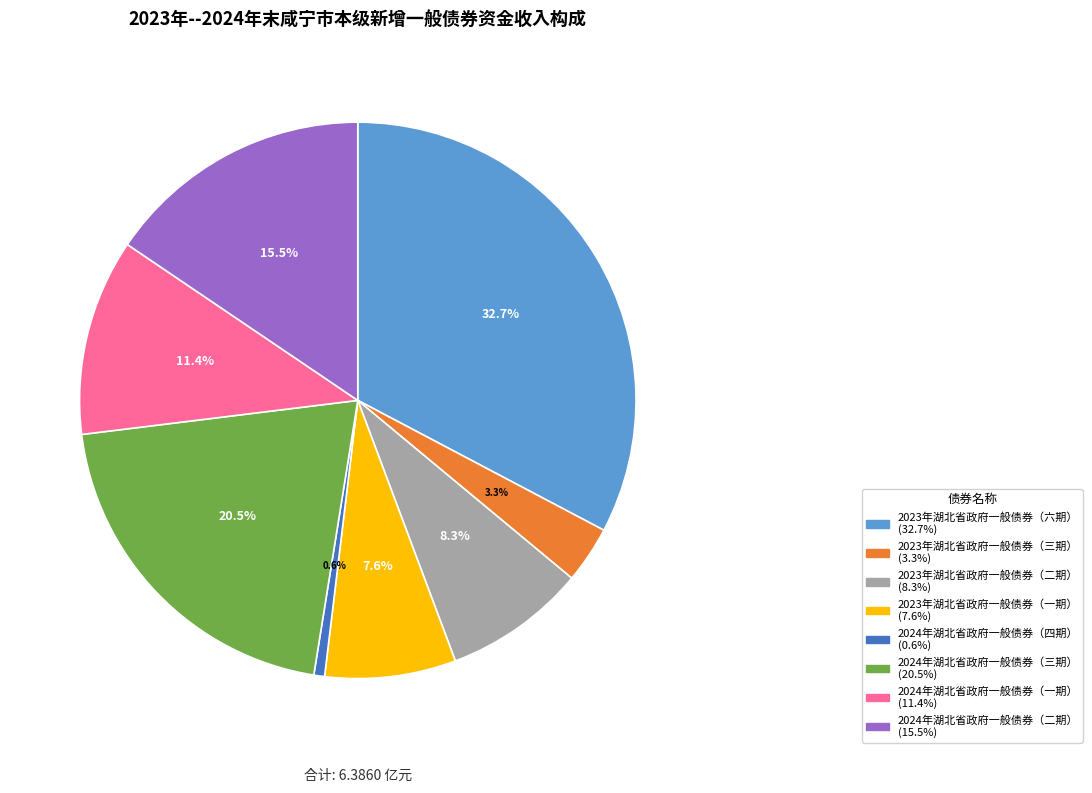

Between 2023年湖北省政府一般债券（一期） and 2024年湖北省政府一般债券（三期）, which is larger?

2024年湖北省政府一般债券（三期）